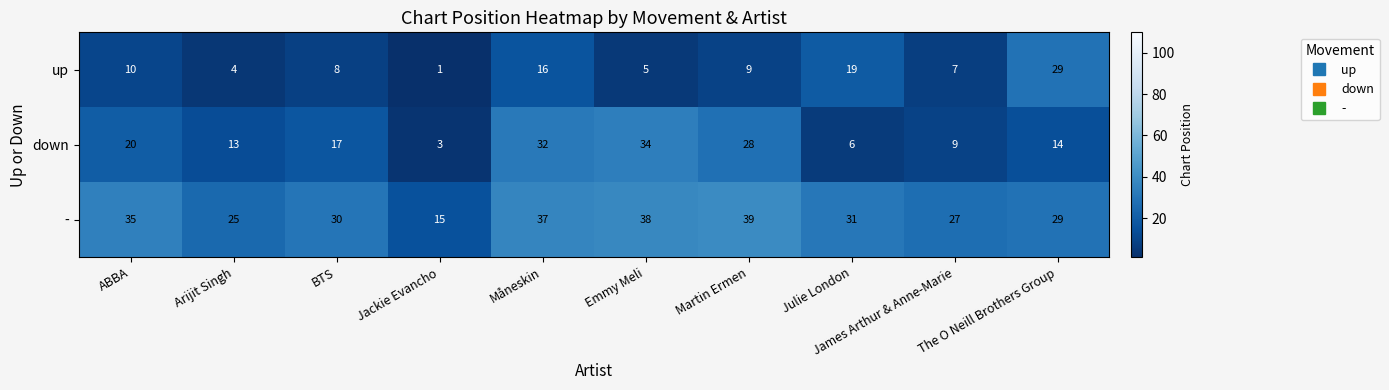

Between Julie London and The O Neill Brothers Group, which series saw the biggest shift?

up